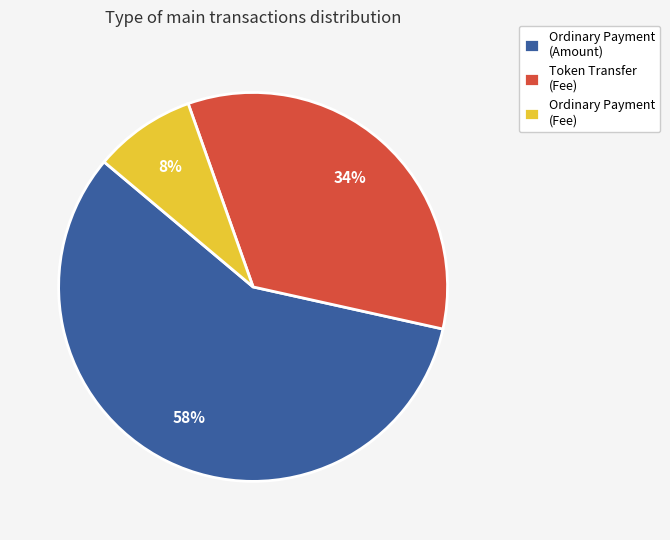

To the nearest percent, what portion does Token Transfer (Fee) represent?

34%